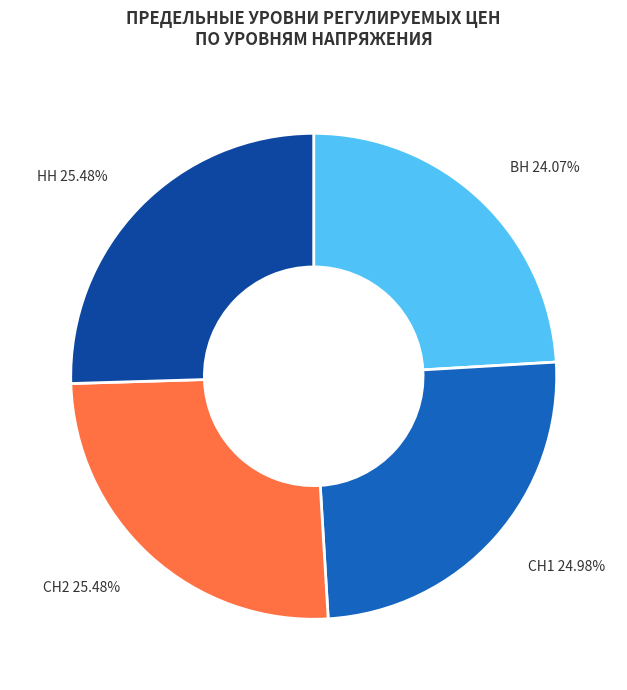

Approximately how many times larger is the value at СН1 compared to СН2?

1.0